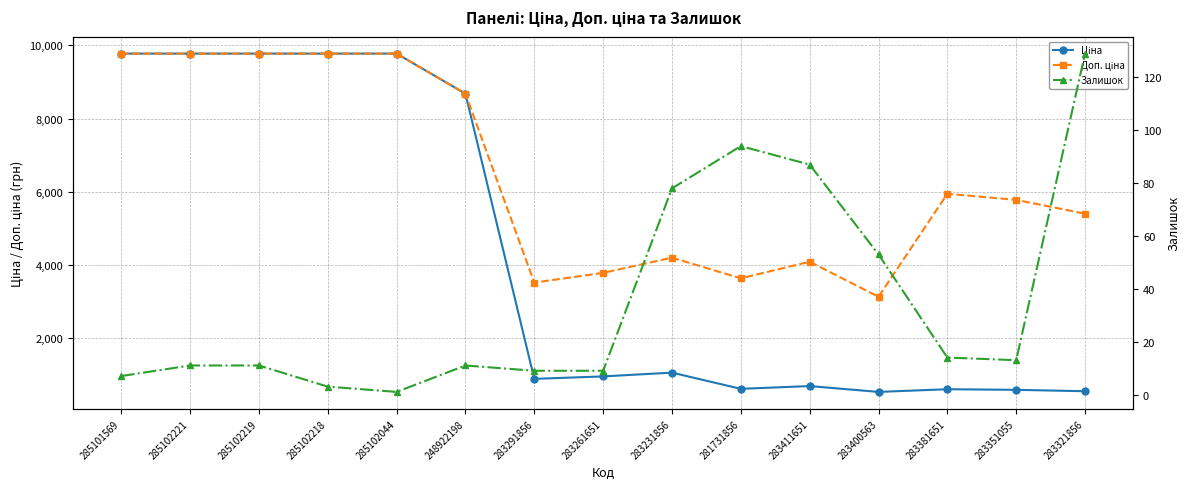

What is the sum of all Залишок values?

530.0